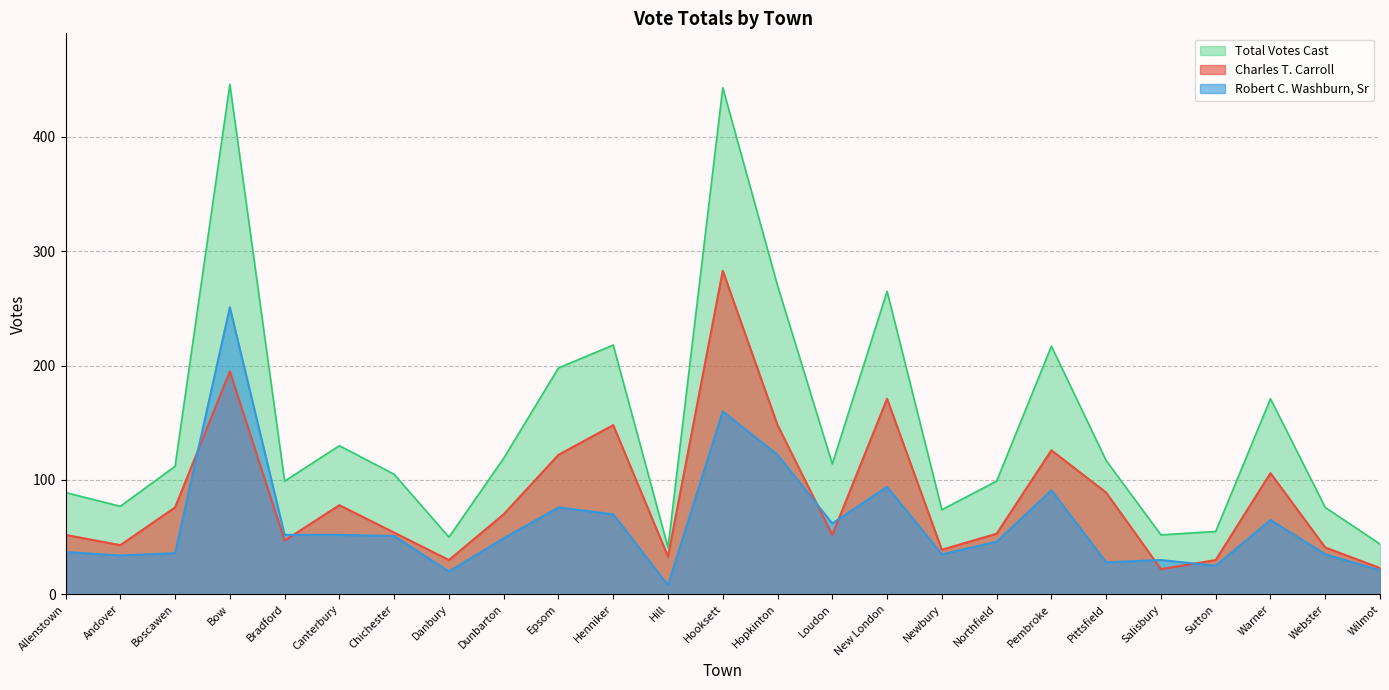

List the series in order of their overall mean, highest first.

Total Votes Cast, Charles T. Carroll, Robert C. Washburn, Sr